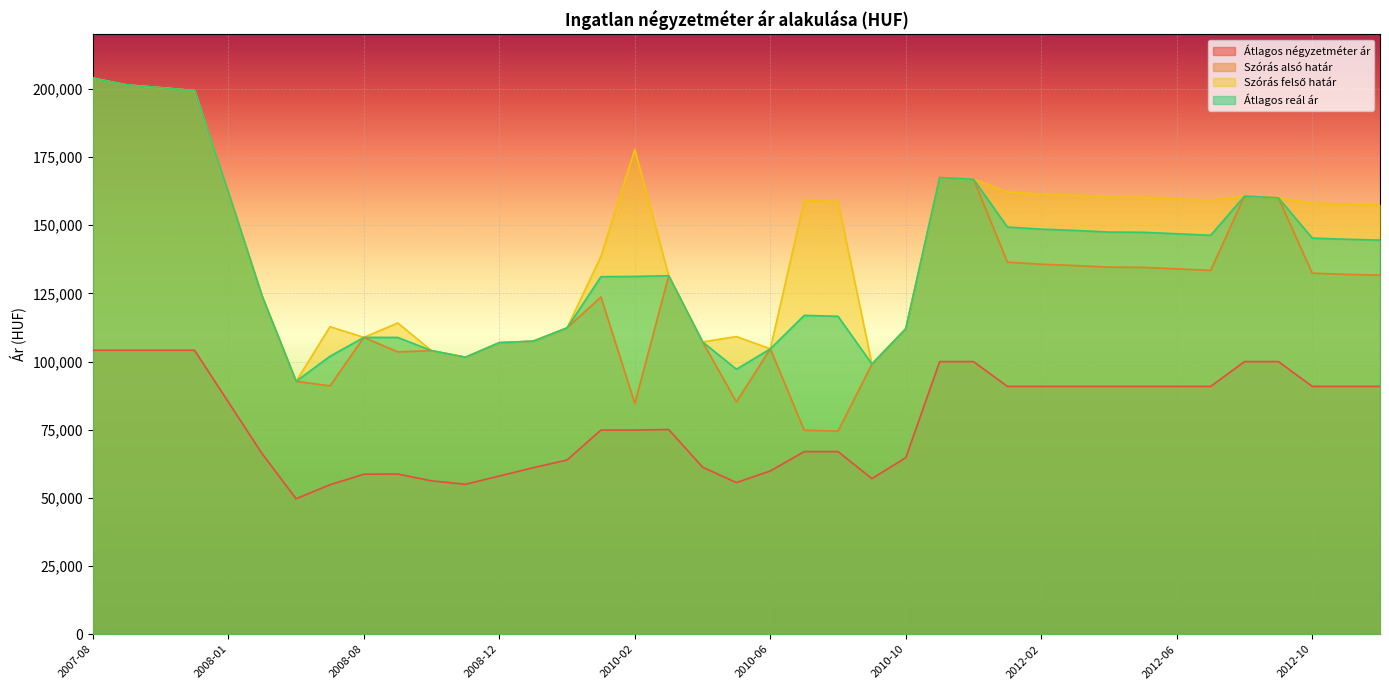

What is the spread (max minus min) of values at 2012-06?

68849